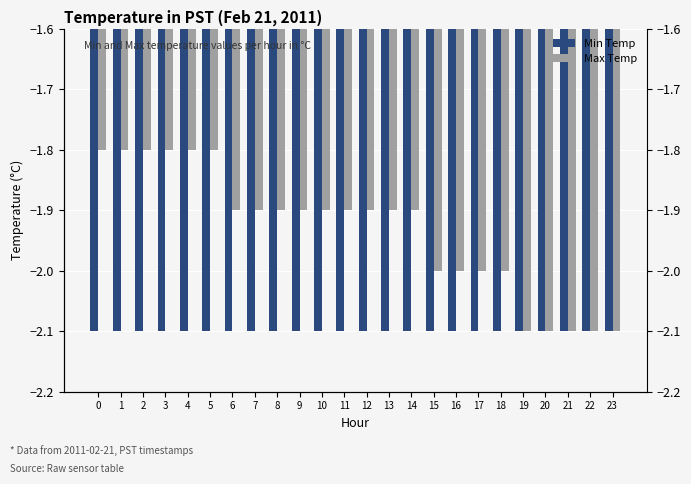

What is the value of the Max Temp bar at the 11th from the left?

-1.9